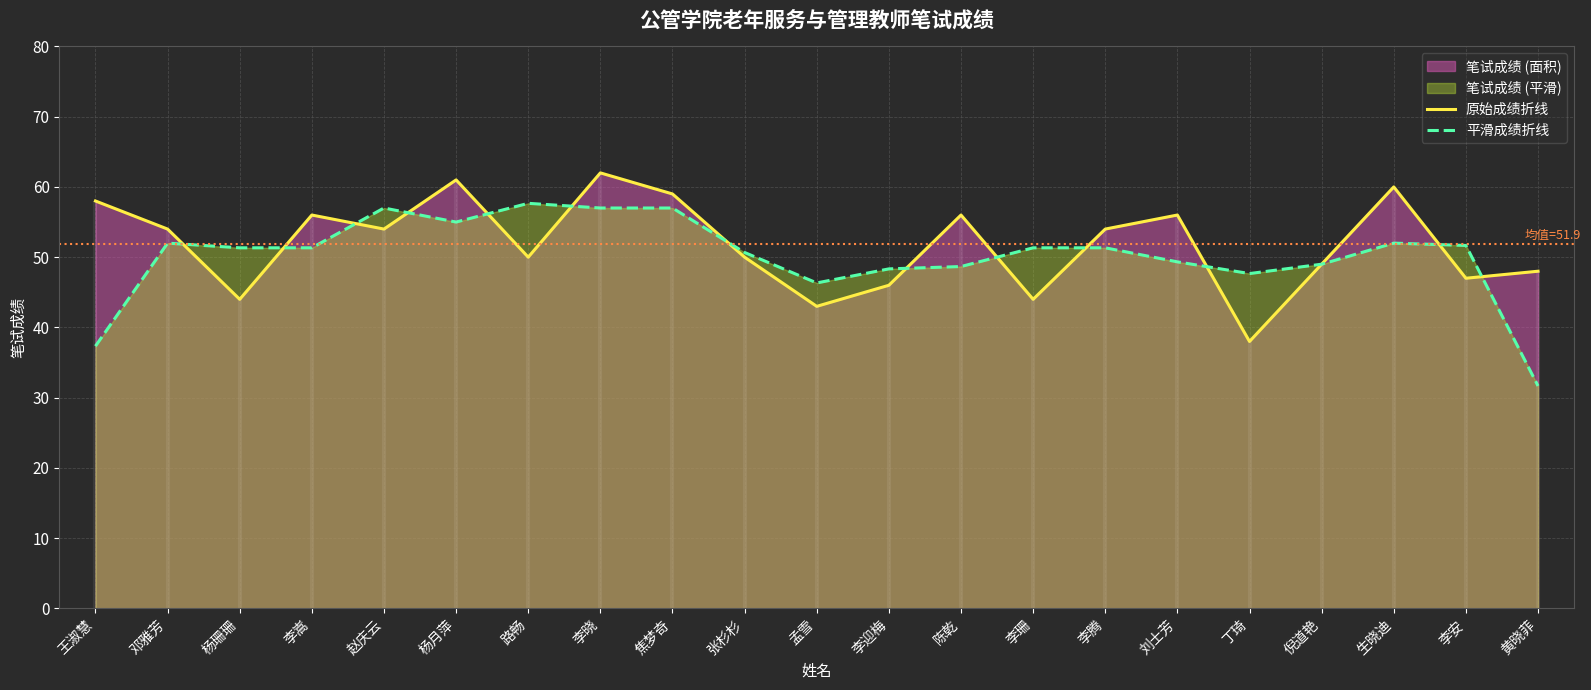

Reading left to right, list all the values displayed in this chart.

原始成绩折线: 58.0	54.0	44.0	56.0	54.0	61.0	50.0	62.0	59.0	50.0	43.0	46.0	56.0	44.0	54.0	56.0	38.0	49.0	60.0	47.0	48.0
平滑成绩折线: 37.3	52.0	51.3	51.3	57.0	55.0	57.7	57.0	57.0	50.7	46.3	48.3	48.7	51.3	51.3	49.3	47.7	49.0	52.0	51.7	31.7